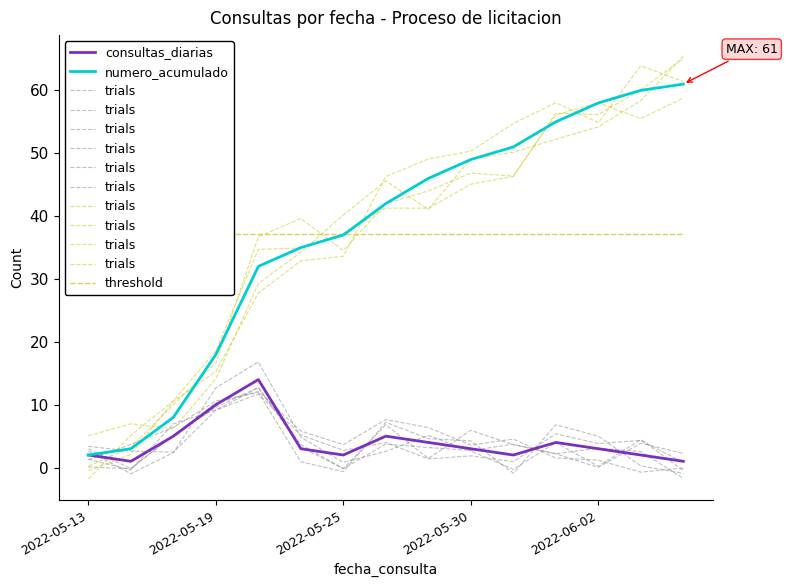

What is the maximum value for numero_acumulado?

61